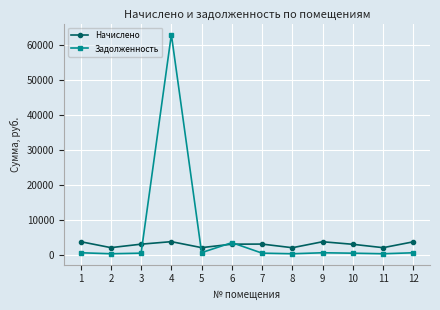

What is the lowest value of the Начислено series?

2074.6